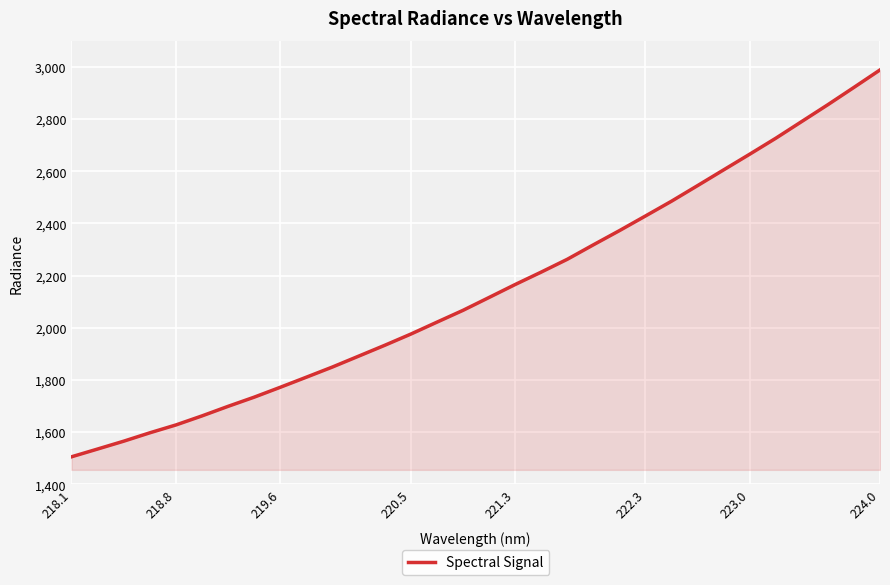

What is the difference between the maximum and minimum values?

1482.5